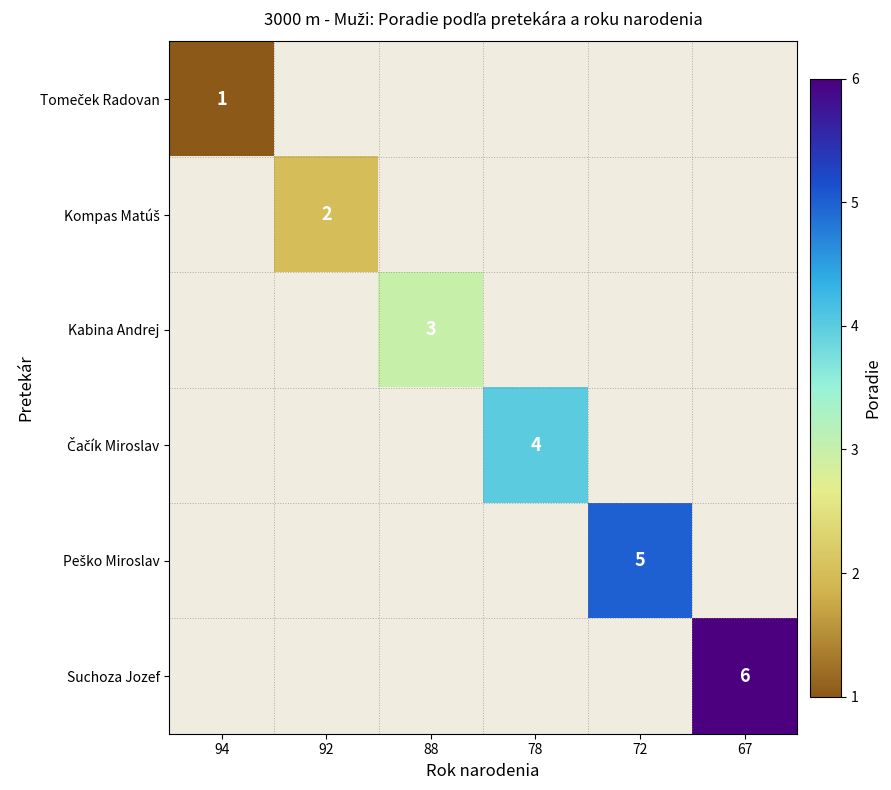

Count the number of data series in this chart.

6